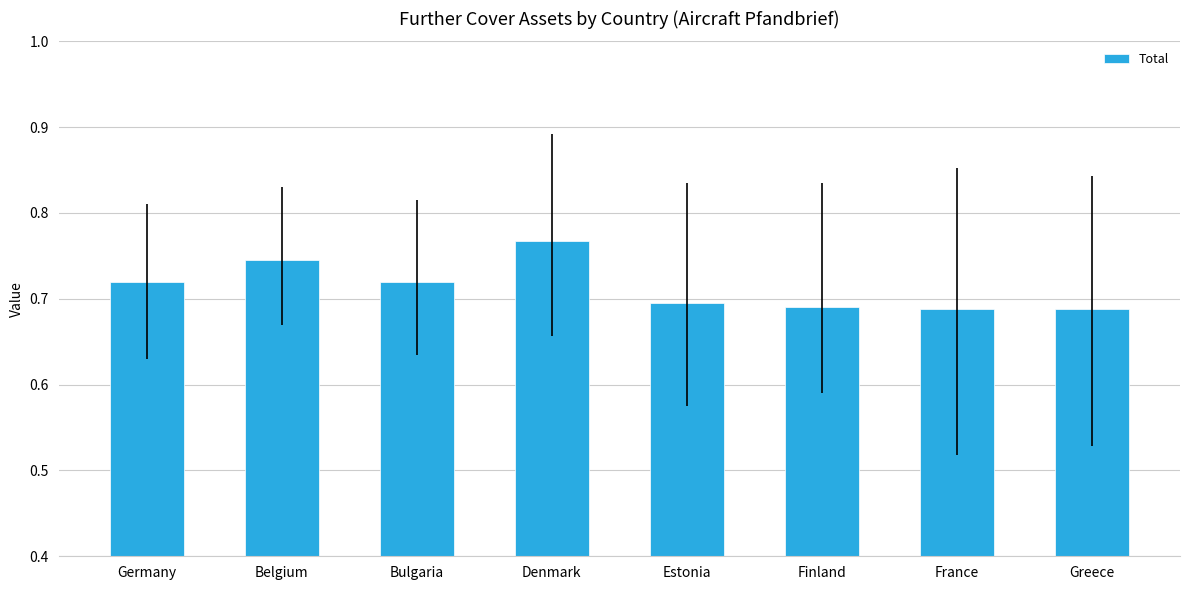

What is the label of the 6th bar from the right?

Bulgaria